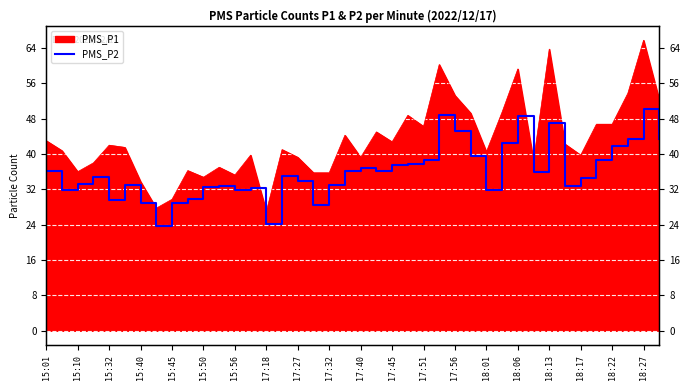

How many interior local valleys (lower than both neighbors) does the data have?

10